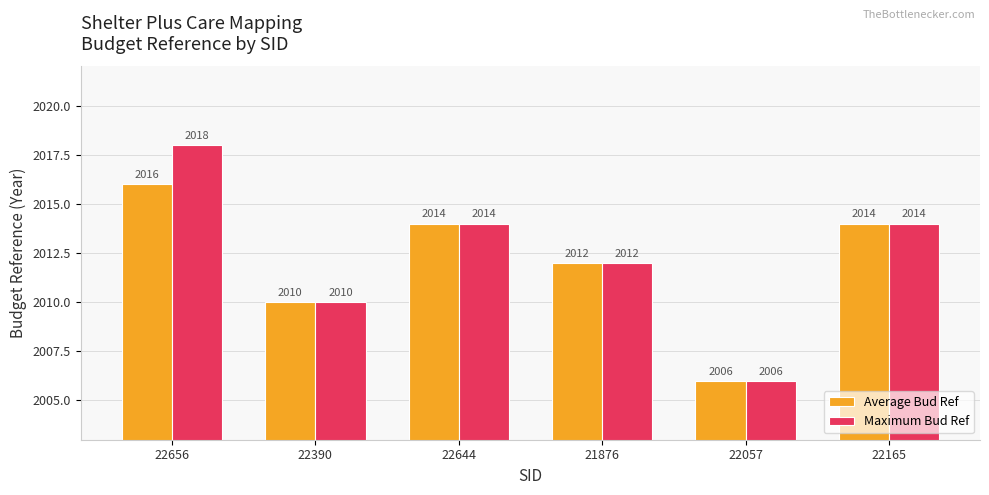

What is the sum of all Average Bud Ref values?

12072